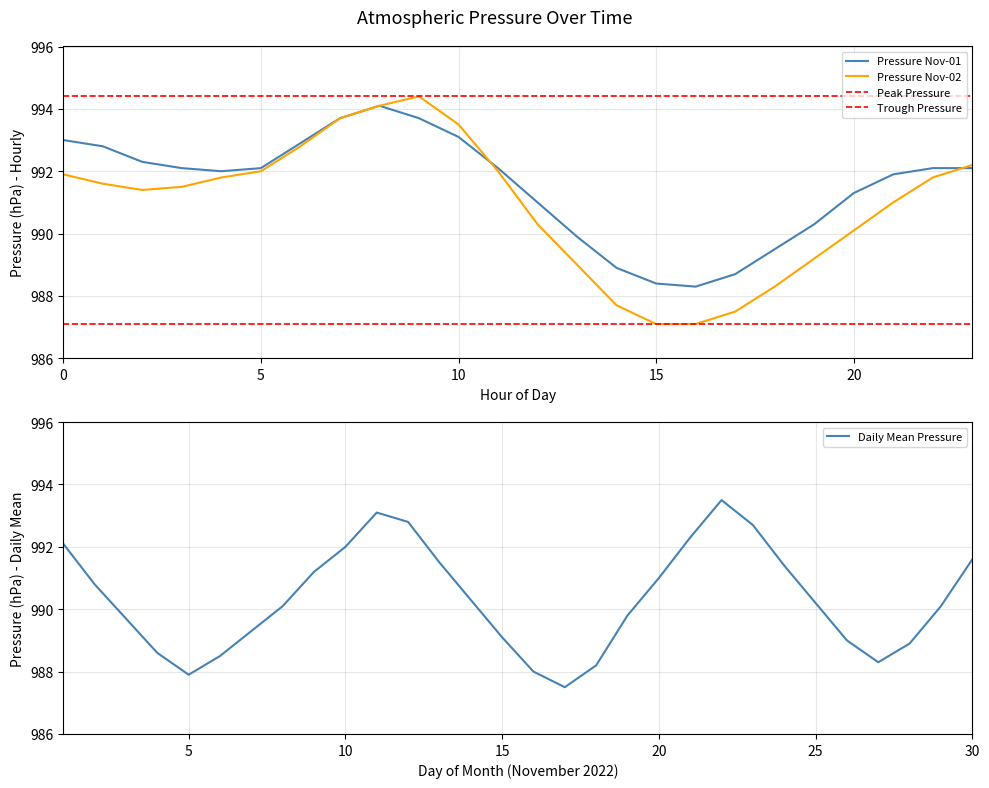

What is the smallest value displayed?

987.5